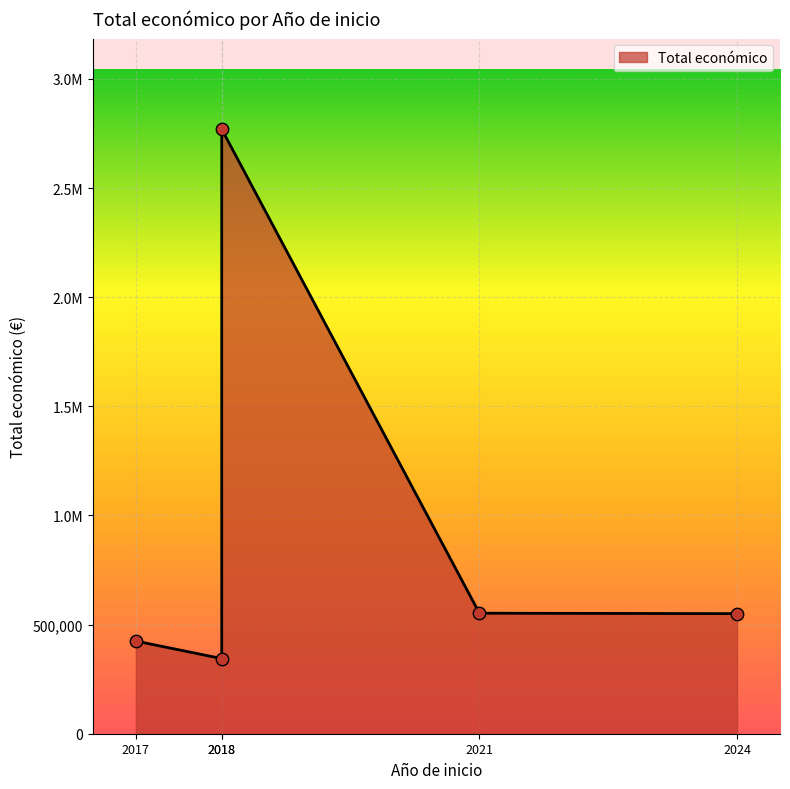

What is the change in value from 2024 to ?

-125618